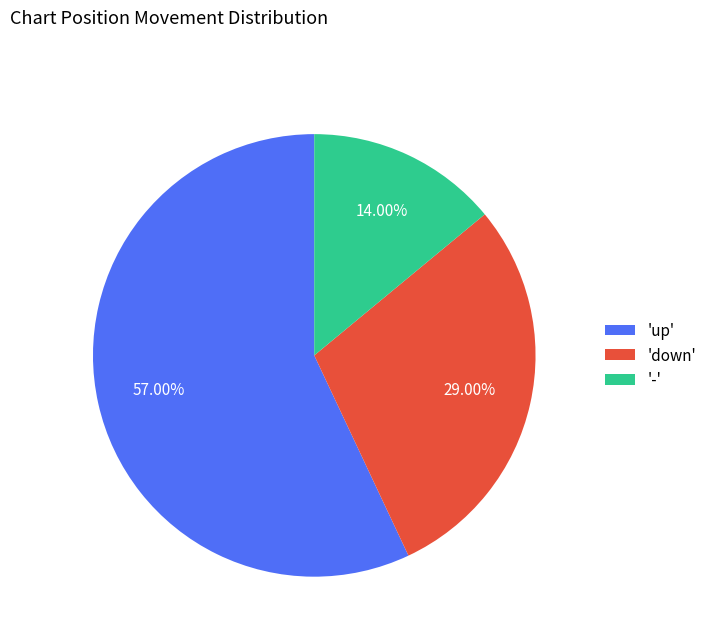

Combined, do '-' and 'down' account for over 50%?

No